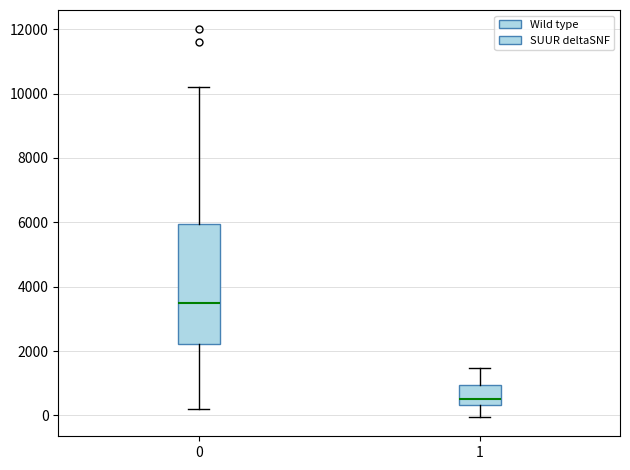

Which box's median line is the highest?

0